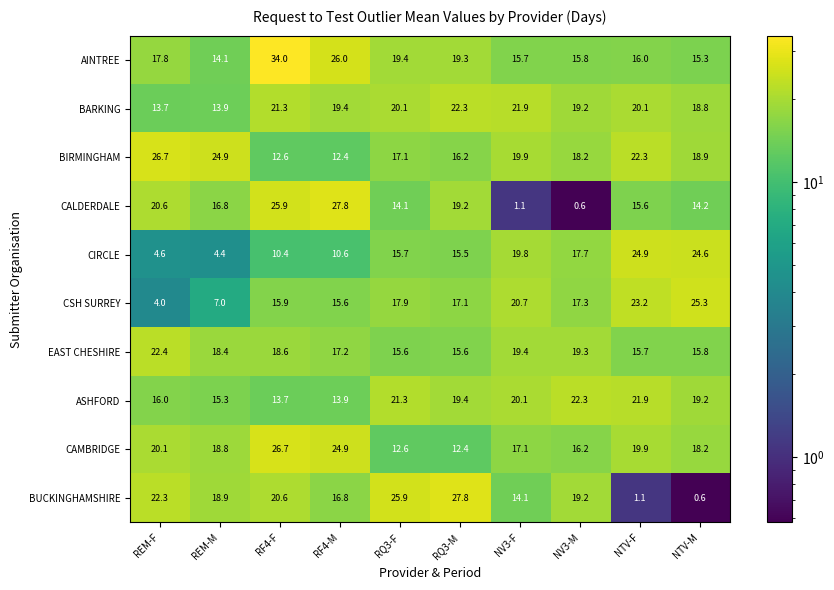

Between NV3-M and NTV-F, which series saw the biggest shift?

BUCKINGHAMSHIRE